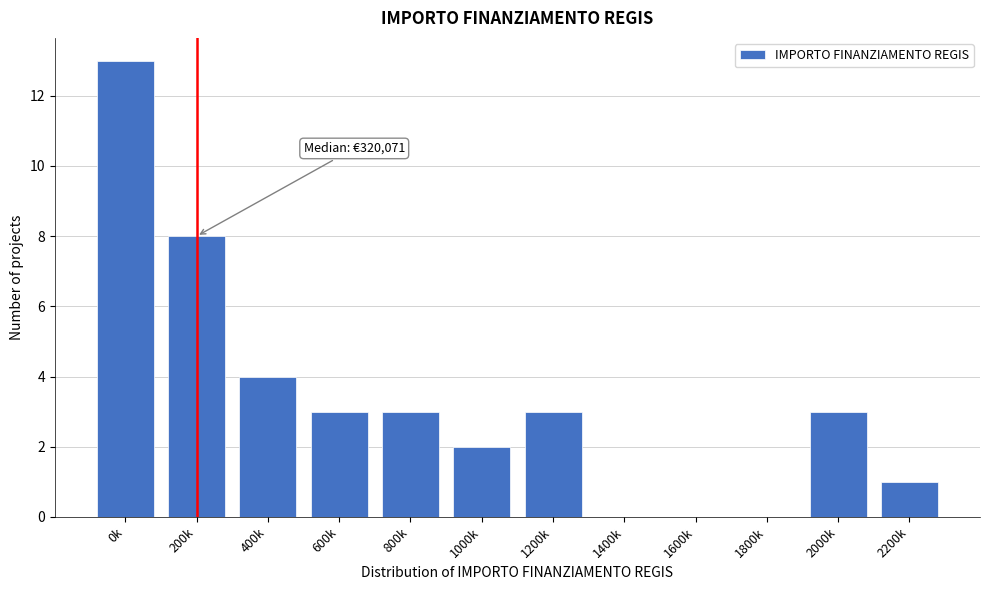

Reading left to right, transcribe all the data shown in this chart.

0k=13	200k=8	400k=4	600k=3	800k=3	1000k=2	1200k=3	1400k=0	1600k=0	1800k=0	2000k=3	2200k=1